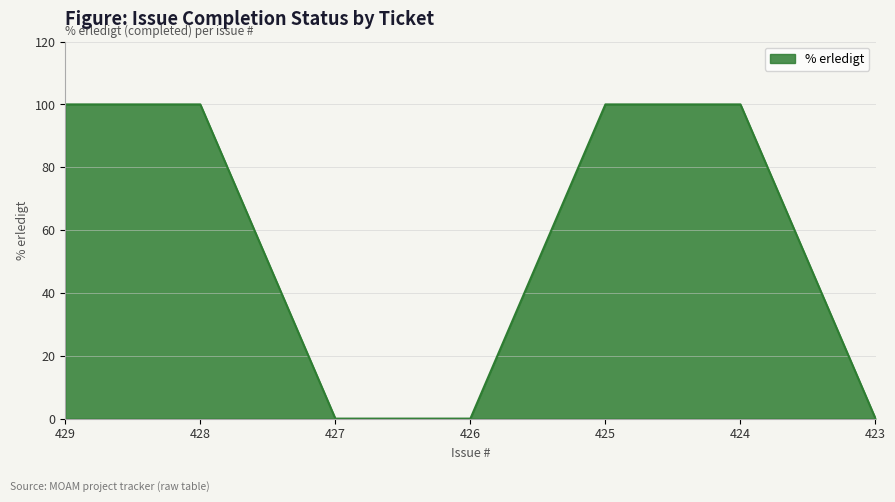

Does the chart display data point markers on the line(s)?

No